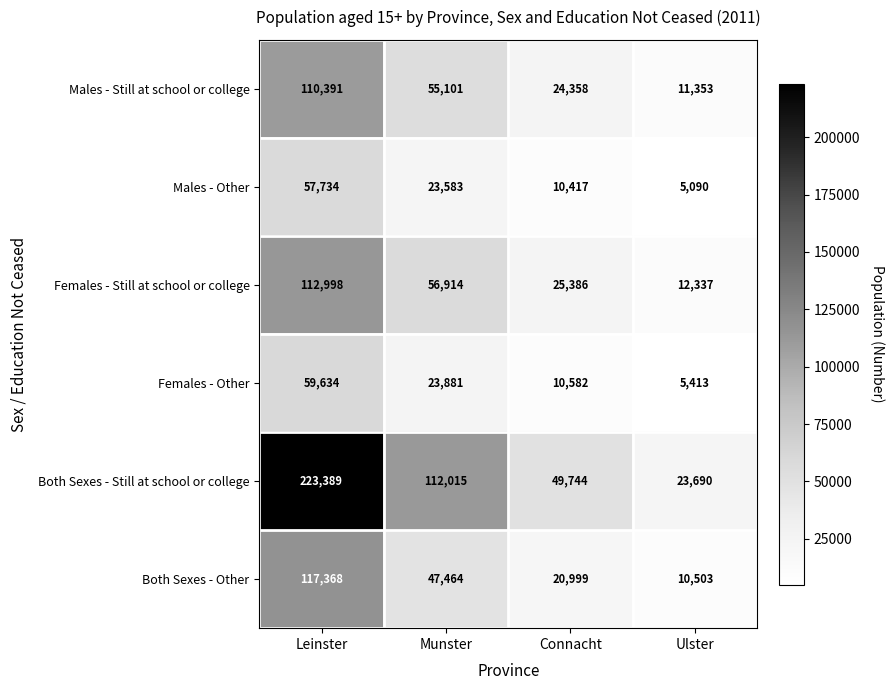

Is it true that Females - Other equals 5413 at Ulster?

True